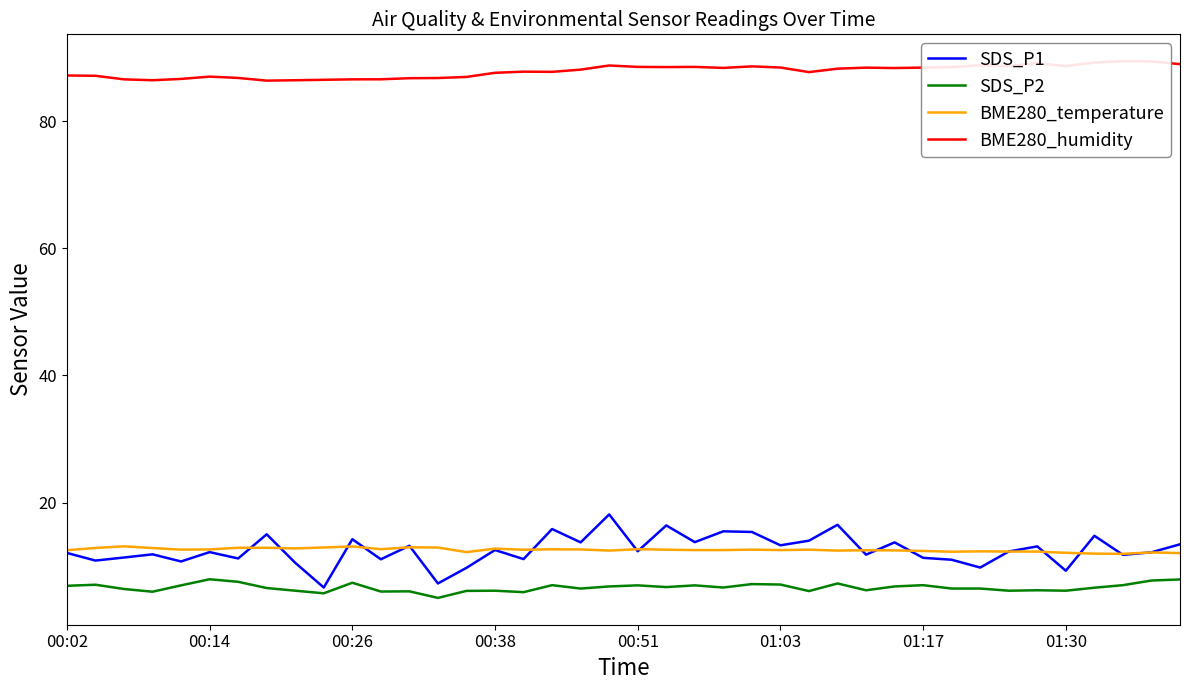

What is the minimum value for SDS_P2?

5.0